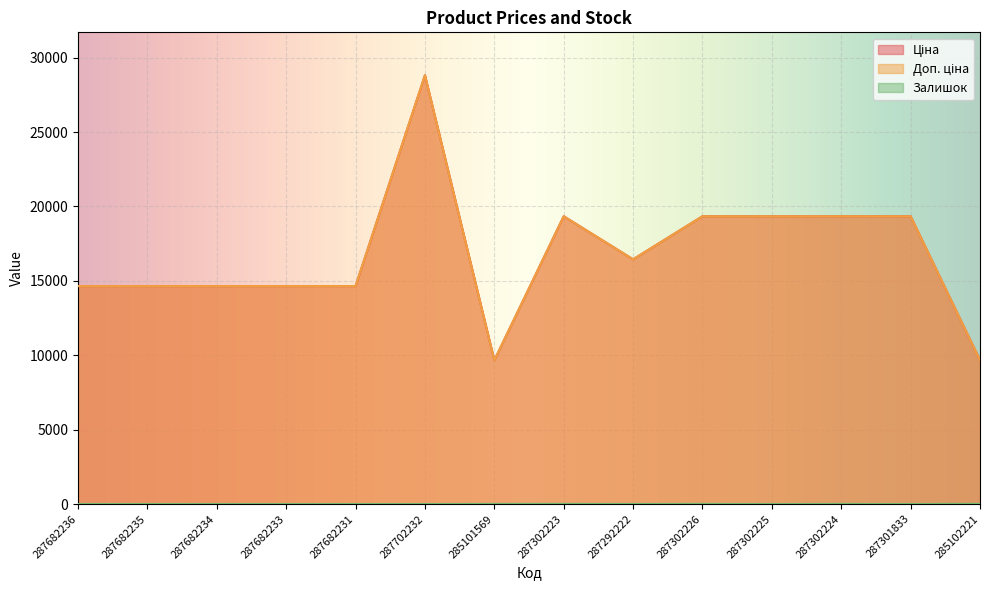

Which series has the largest range (max minus min)?

Ціна